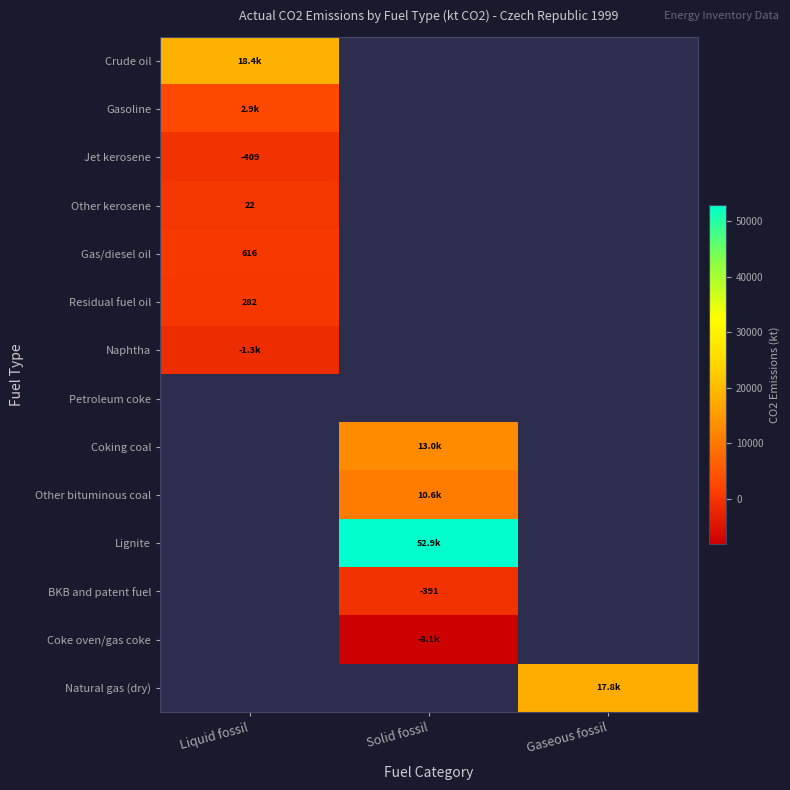

At how many categories does at least one series exceed 50994?

1